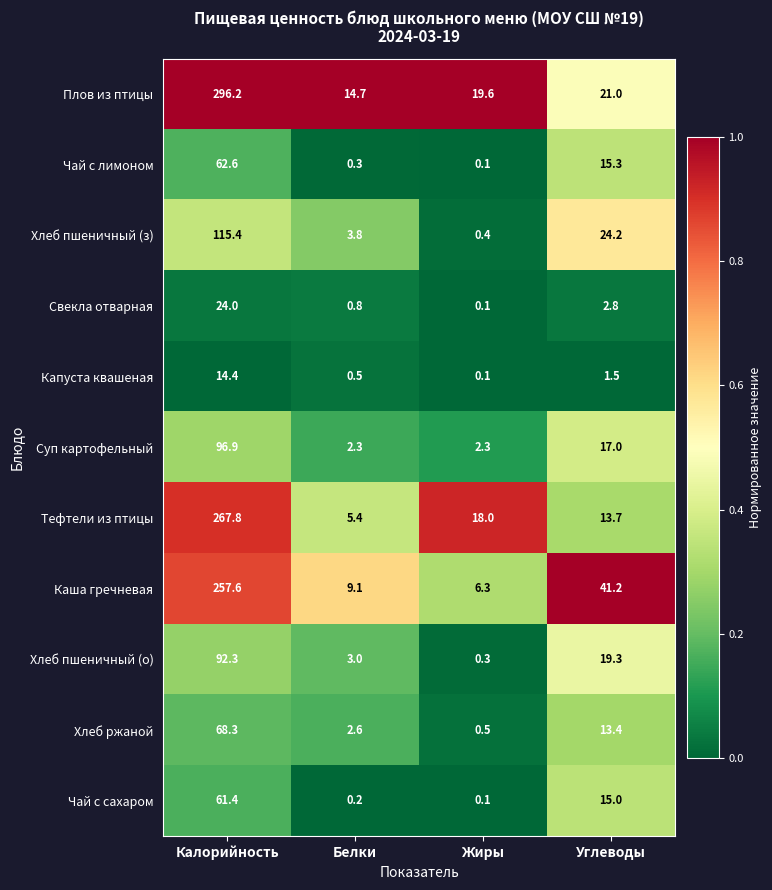

Where does the Капуста квашеная series first go above 1?

Калорийность